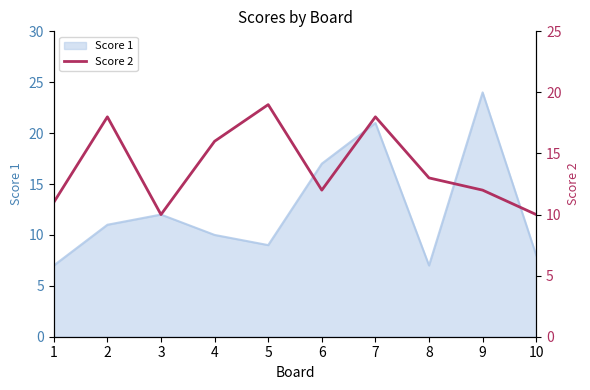

At which label does Score 1 reach its peak?

9